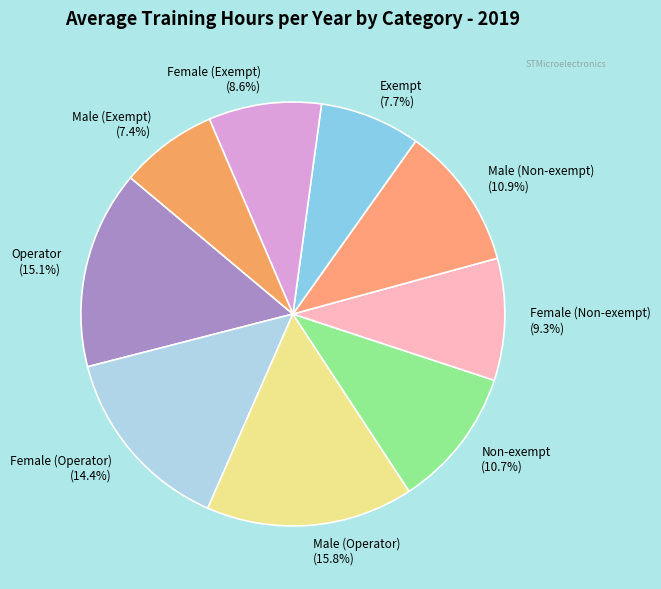

Is there a majority slice in this chart?

No